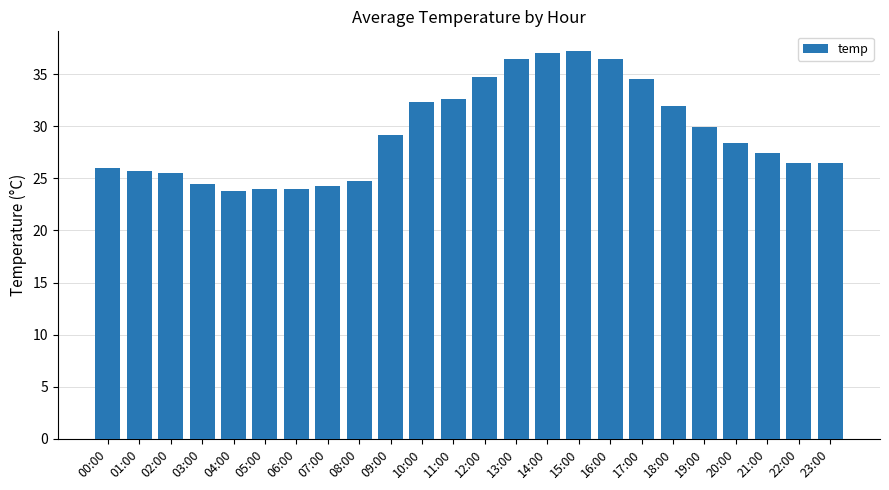

The chart shows a value of 26.5 at 22:00. True or false?

True